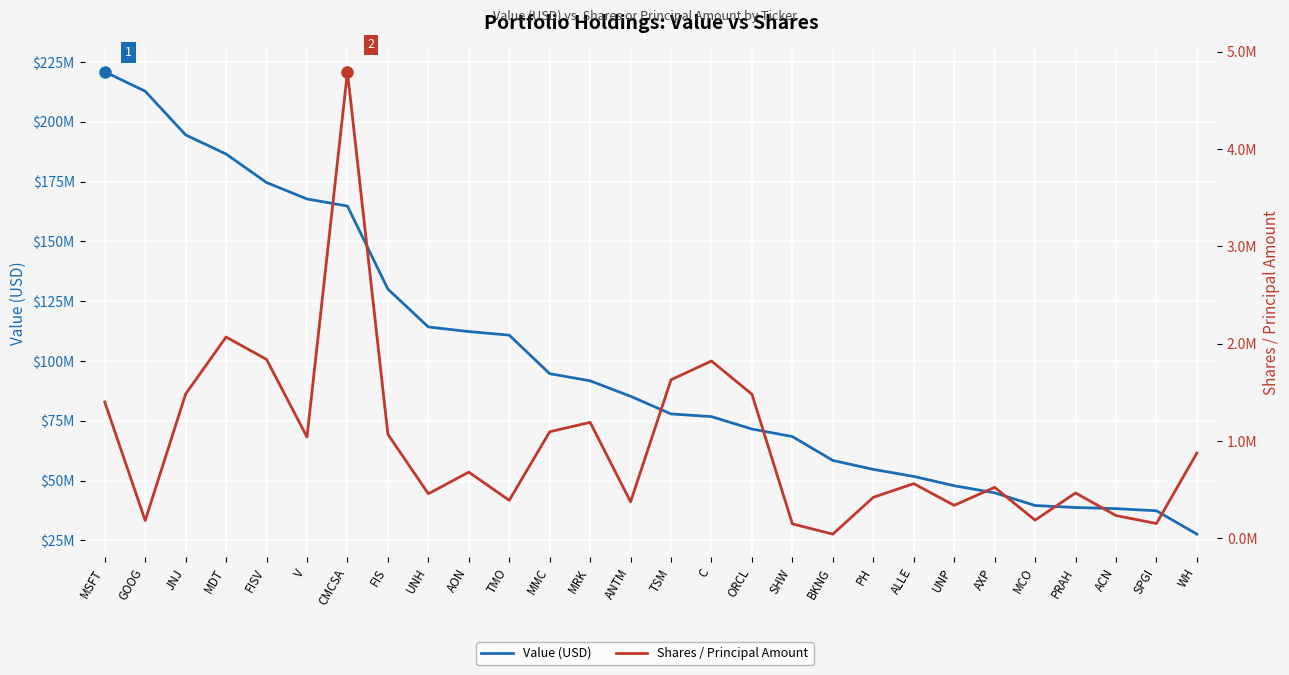

Reading right to left, extract all data points from this chart.

Value (USD): 27598000	37366000	38263000	38740000	39568000	44884000	47844000	51731000	54675000	58415000	68397000	71556000	76744000	77865000	85243000	91713000	94698000	110817000	112307000	114238000	130065000	164800000	167762000	174634000	186555000	194537000	212822000	220938000
Shares / Principal: 875856	152484	234366	466526	187082	524287	339226	562174	421454	43421	148845	1480575	1822036	1629320	375453	1192008	1095278	390750	680486	458088	1069264	4793471	1041221	1838443	2068699	1483546	183024	1400915